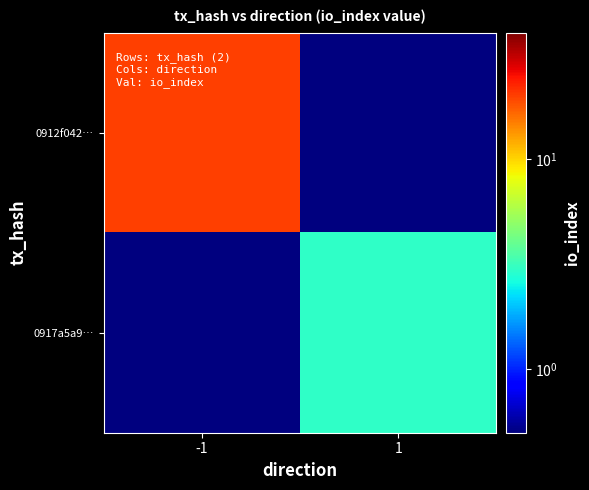

How many categories are shown in the chart?

2